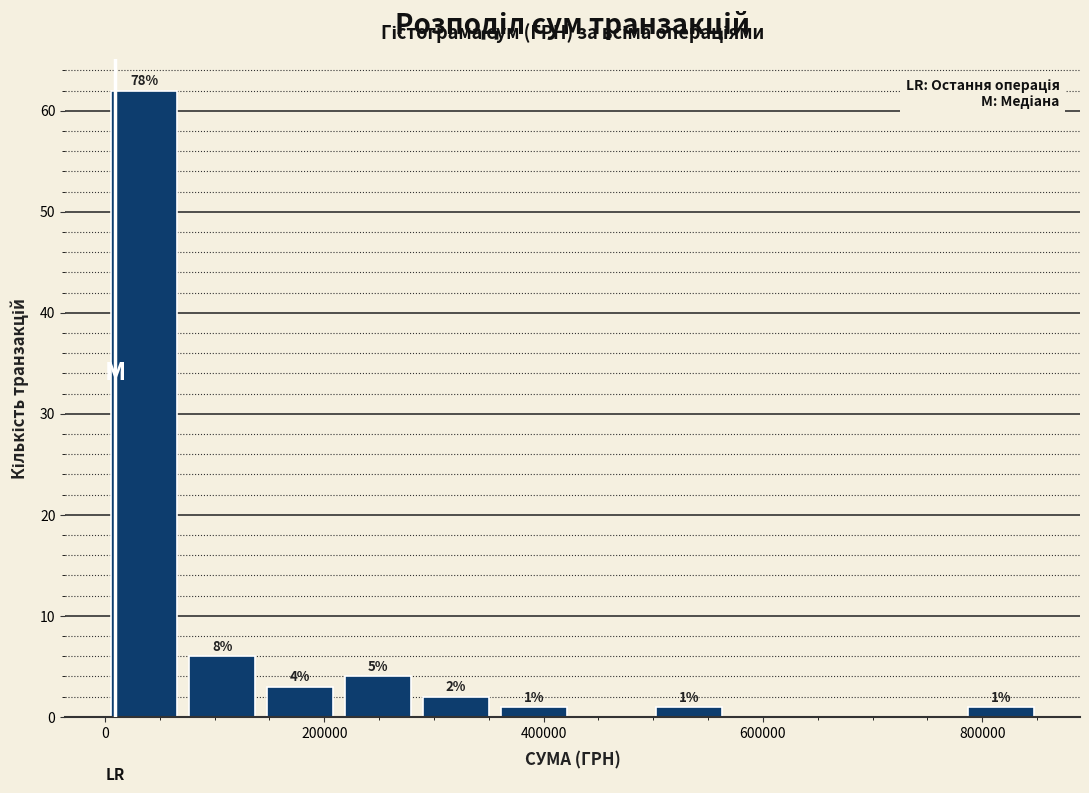

Read against the x-axis, roughly where is the centre of the tallest bar?

40000